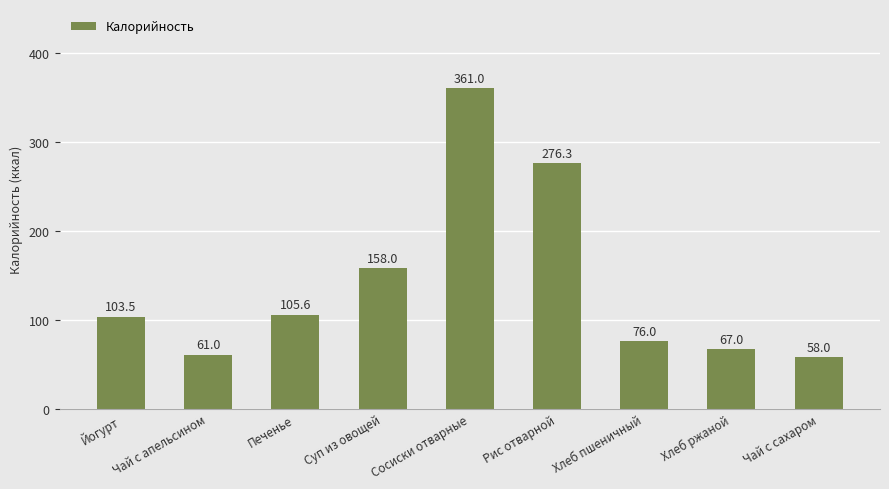

At which category does the chart reach its peak across all series?

Сосиски отварные